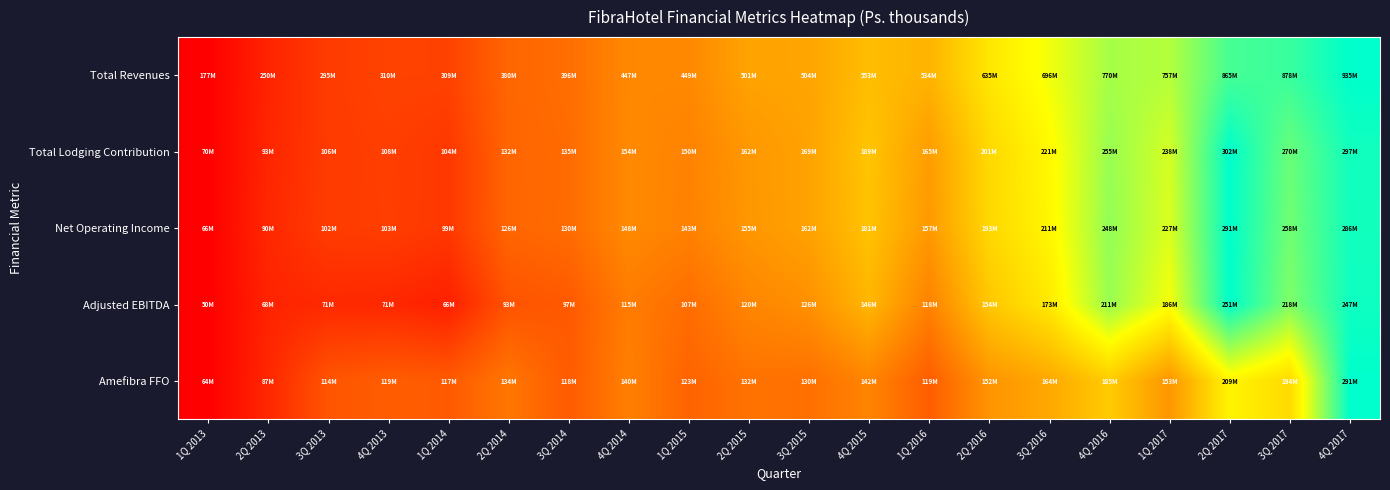

Which has a higher value, 3Q 2014 or 1Q 2013?

3Q 2014